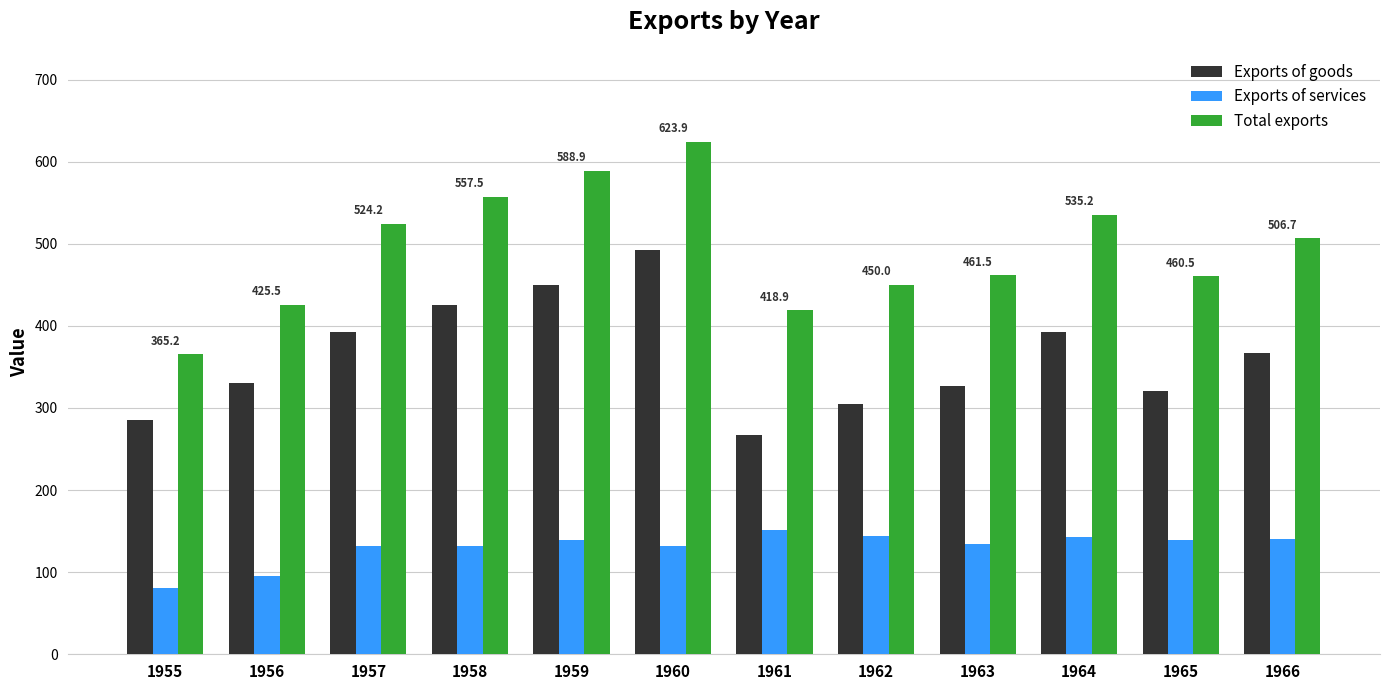

What is the minimum value for Exports of services?

80.3